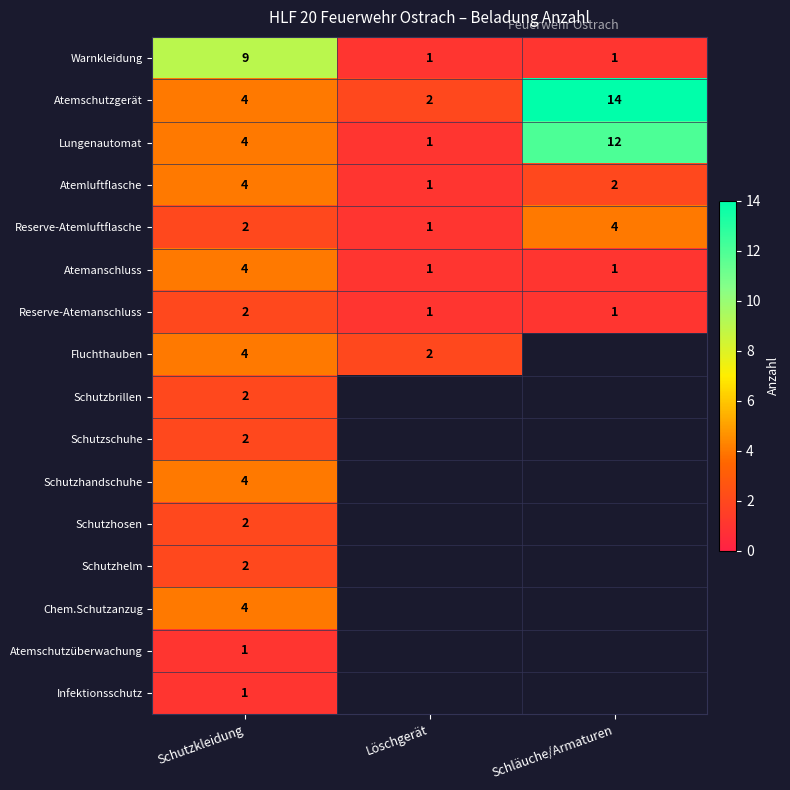

Count the Reserve-Atemanschluss values in the range 1 to 2.

3